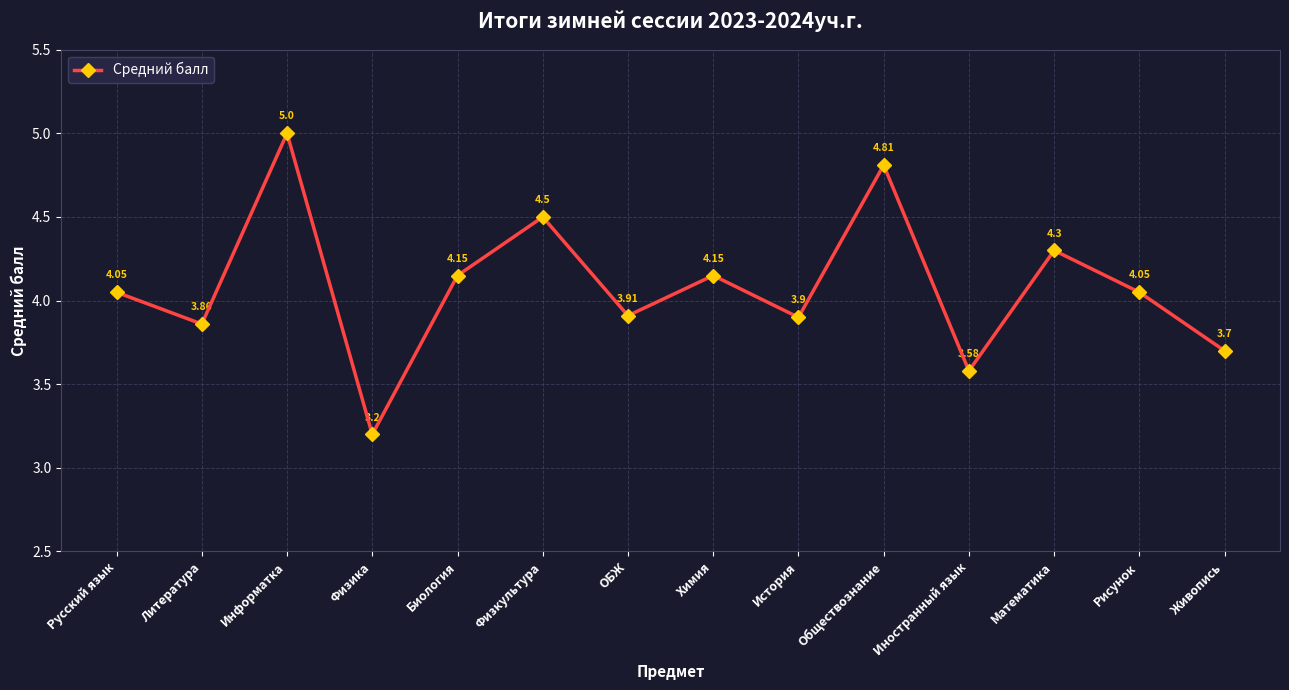

How many lines are shown in the chart?

1